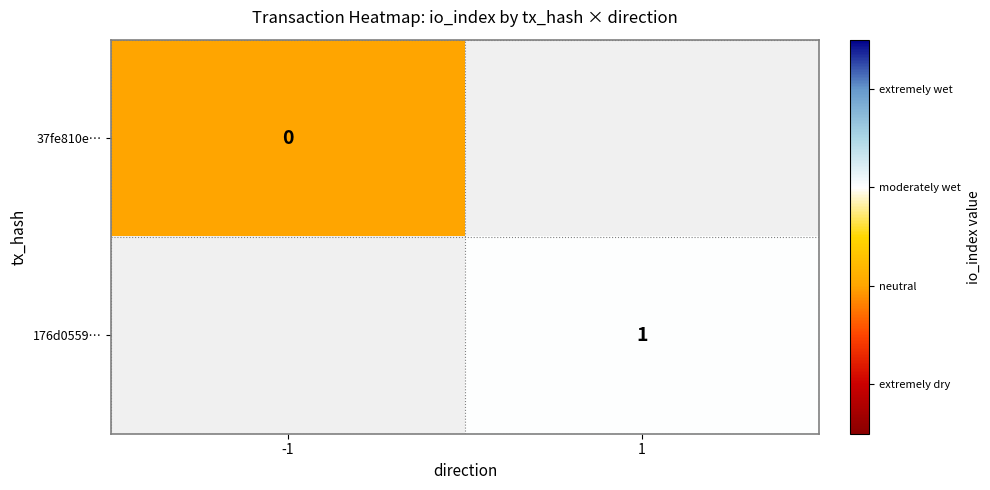

Is the value of 176d0559… at 1 greater than the value of 37fe810e… at -1?

Yes